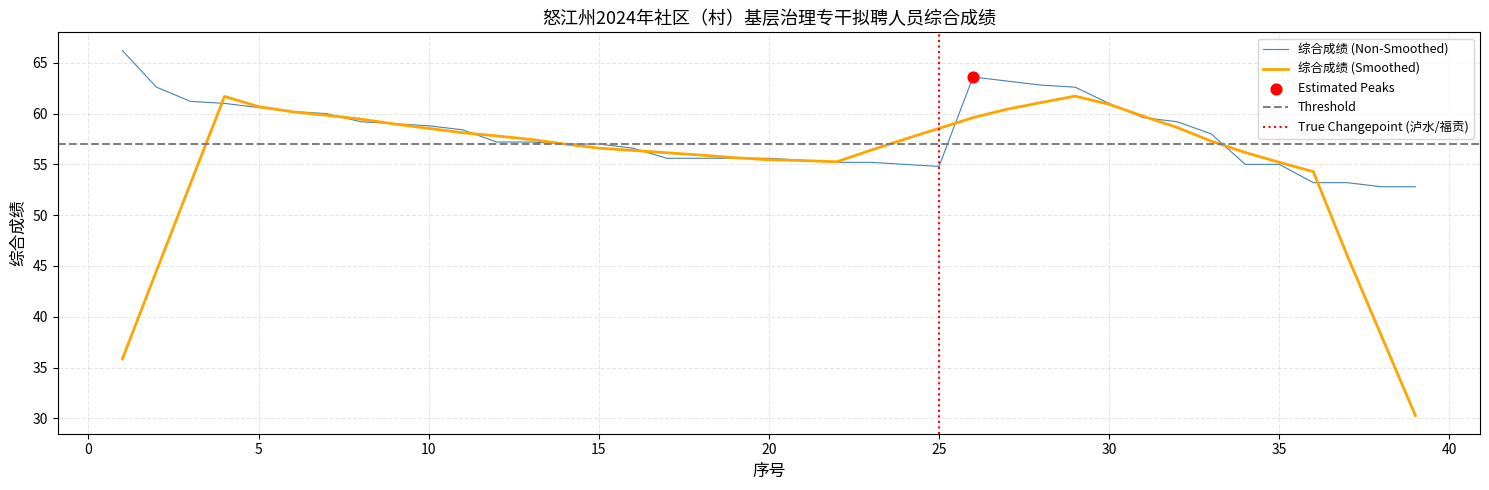

What is the change in value from 23 to 27?

+8.0